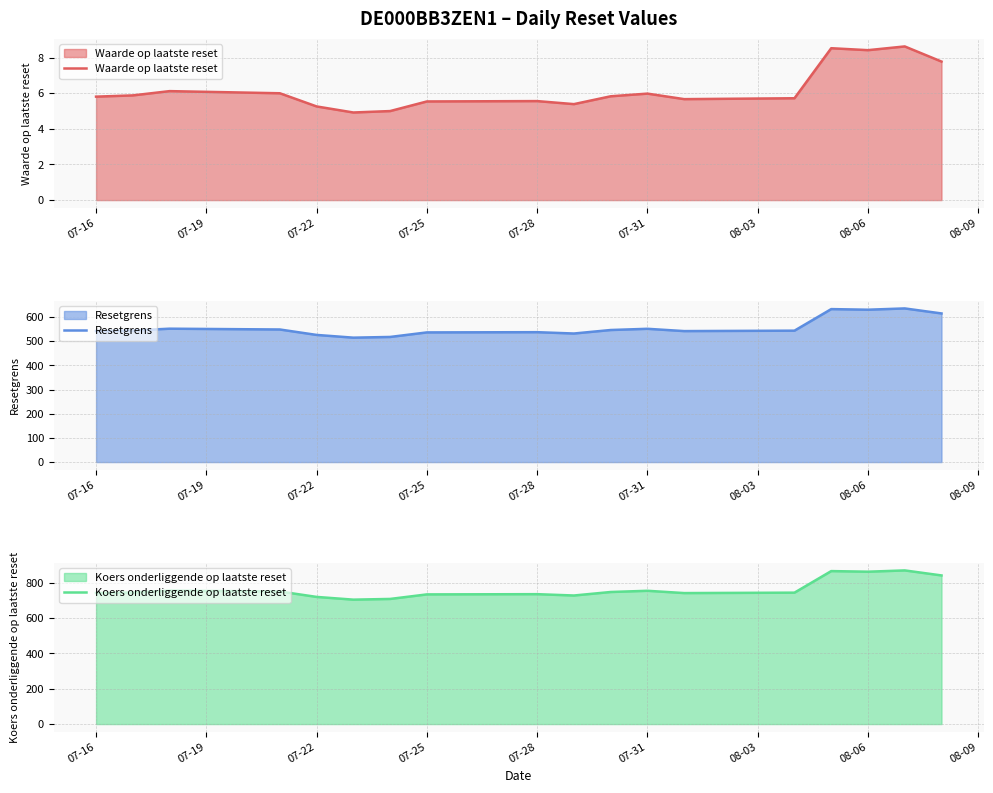

Is it true that Resetgrens equals 820.1 at 07-25?

False